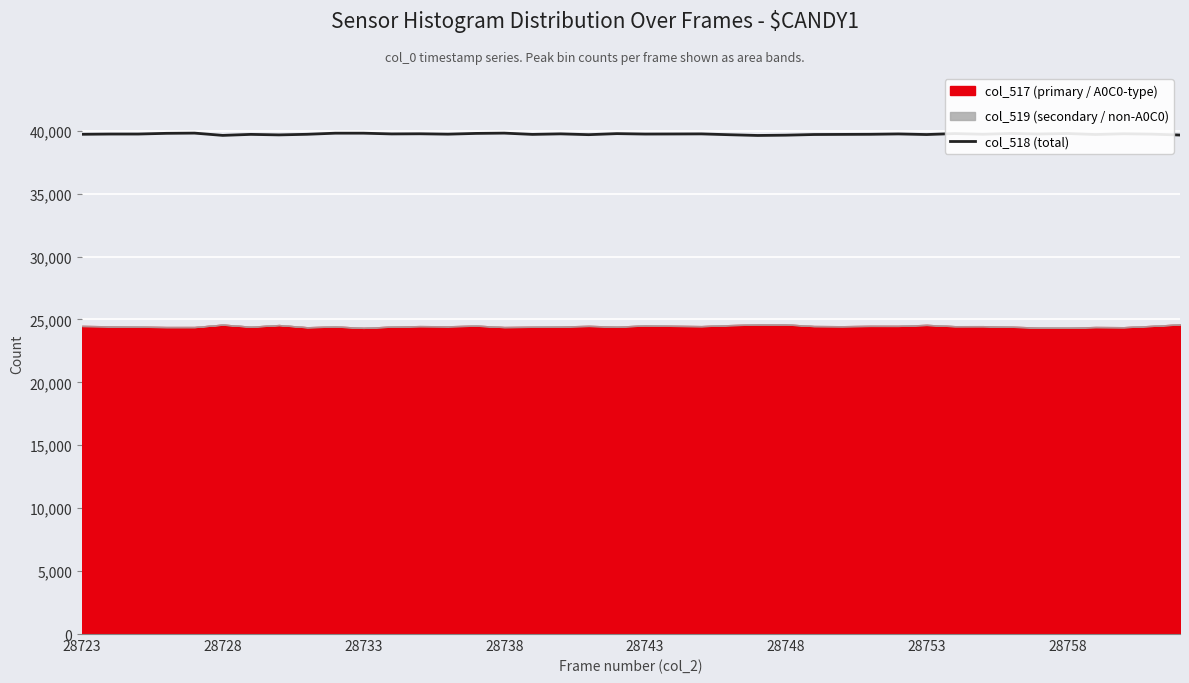

Reading right to left, list all the values displayed in this chart.

39659	39730	39760	39702	39779	39743	39785	39721	39776	39699	39747	39718	39710	39701	39649	39626	39684	39750	39743	39737	39772	39689	39753	39710	39812	39789	39728	39759	39748	39807	39807	39719	39671	39712	39632	39813	39795	39739	39738	39719